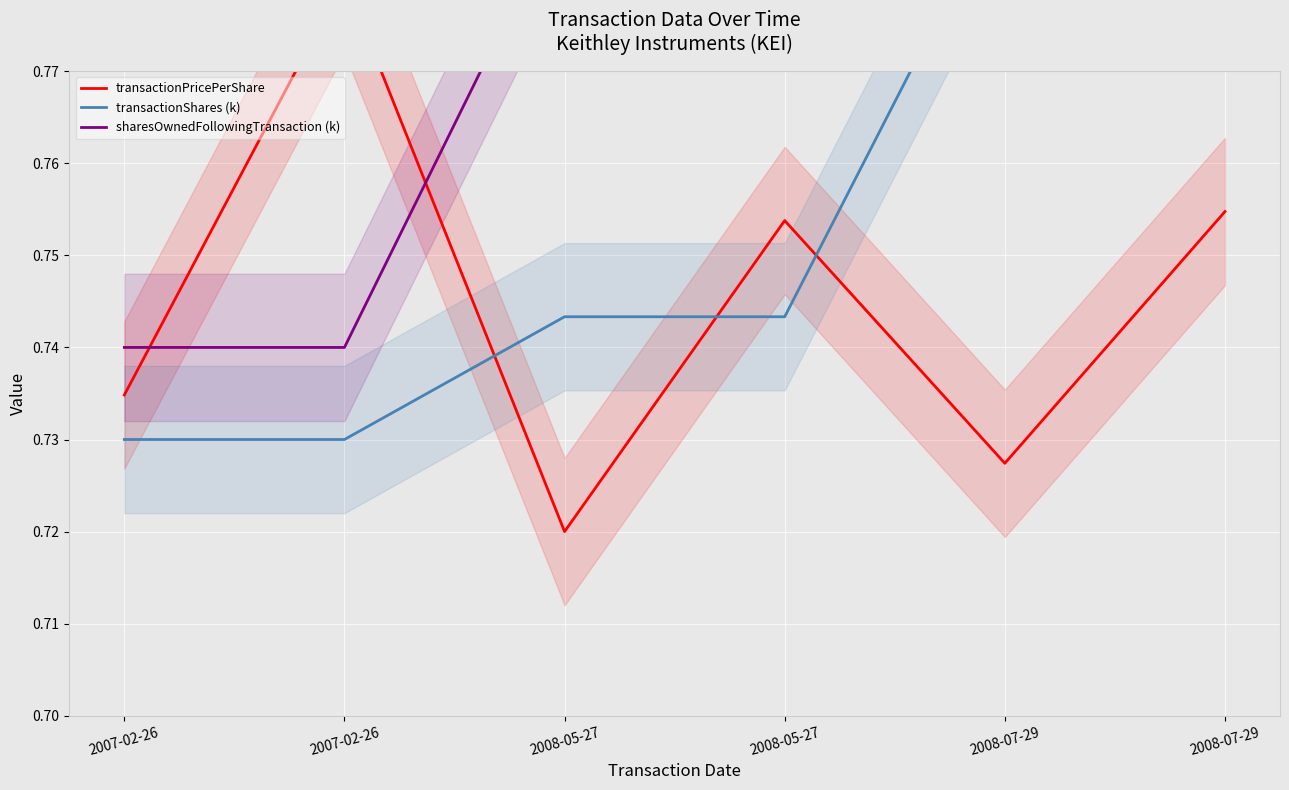

How many lines are shown in the chart?

3